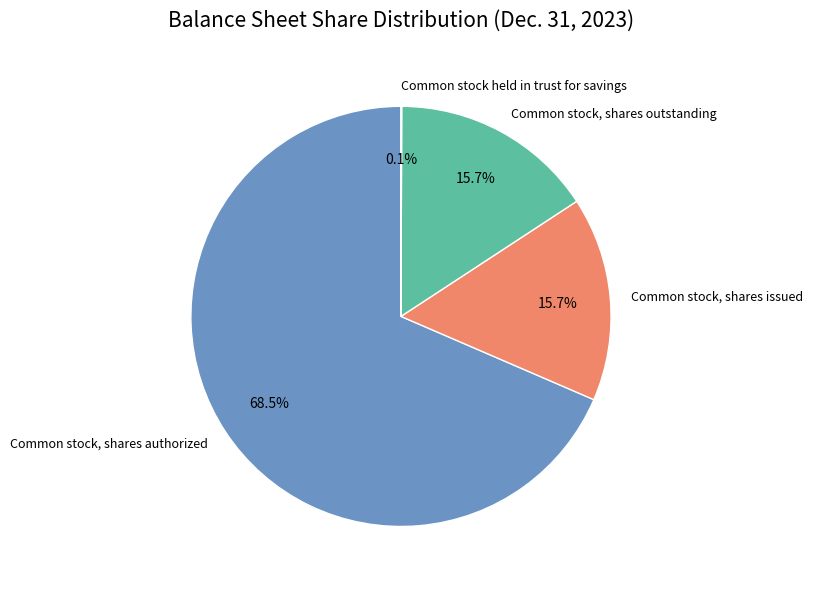

What percentage is the Common stock, shares outstanding slice, to the nearest percent?

16%